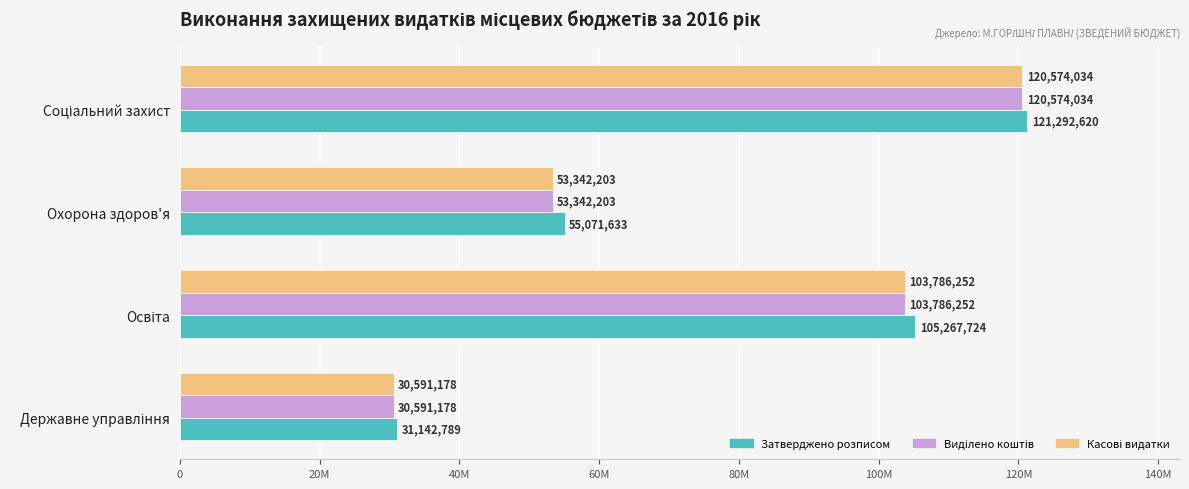

How many data points in Затверджено розписом are above 105267724?

1